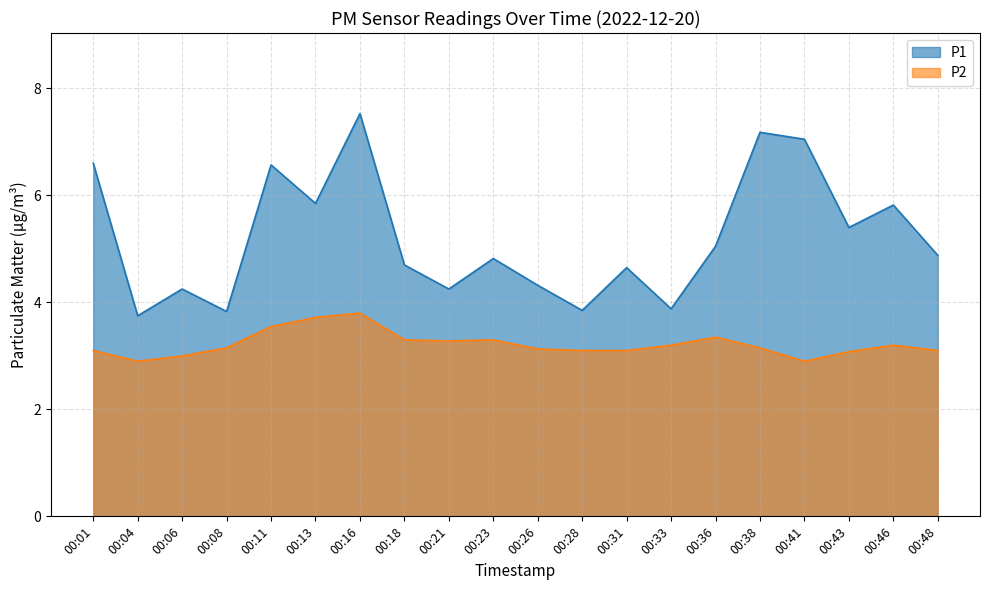

At which label does P1 reach its peak?

00:16